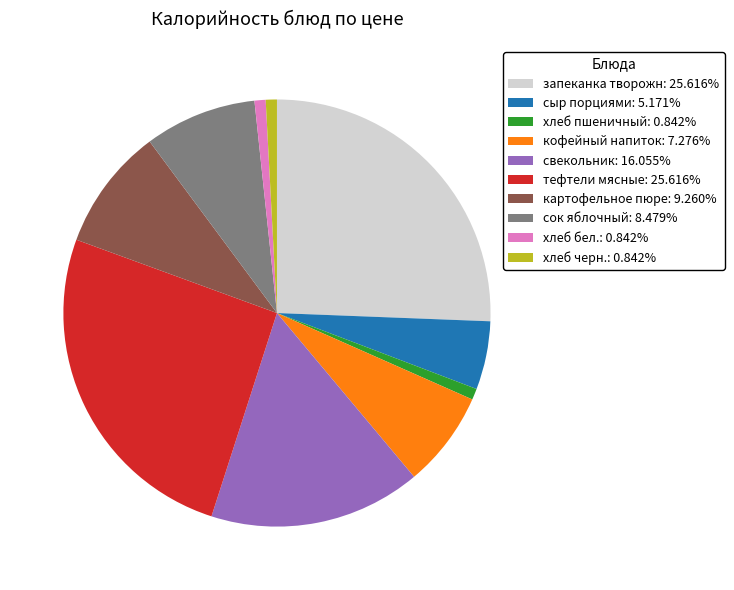

Is свекольник the majority of the pie?

No